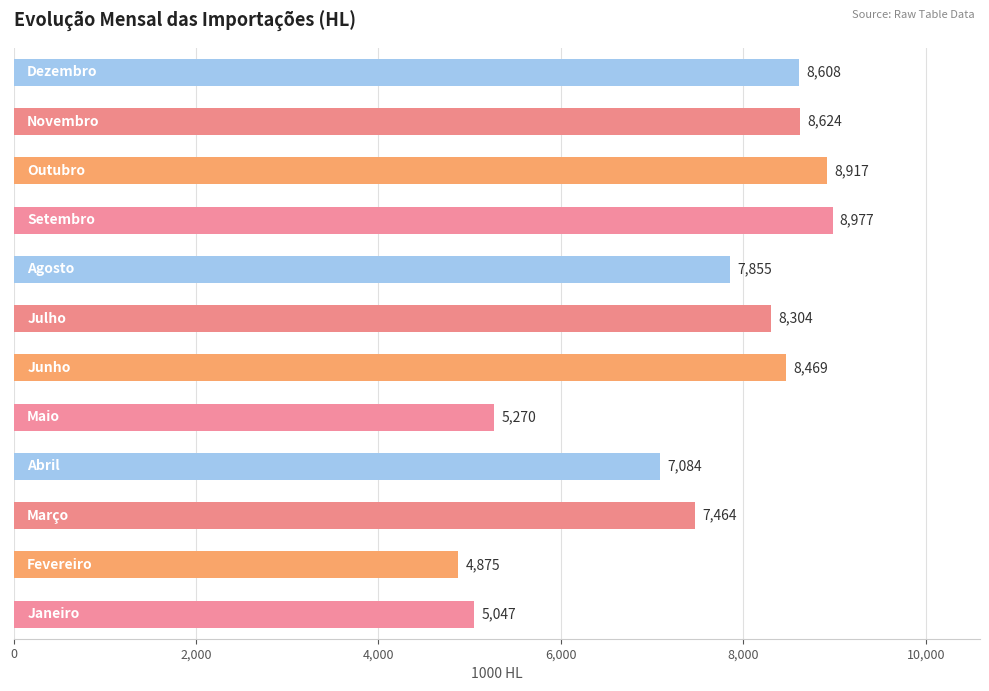

How many series are shown in this chart?

1